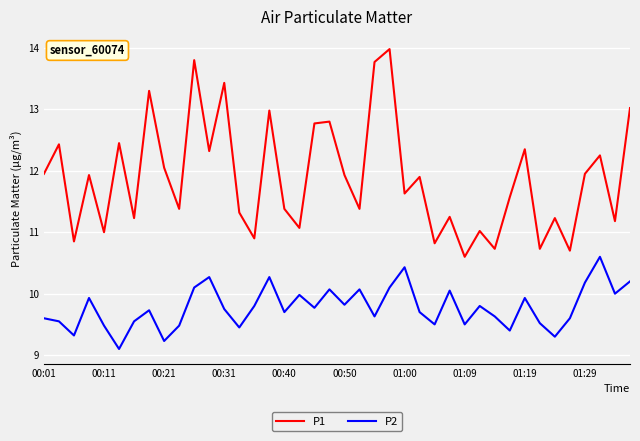

What is the highest value of the P2 series?

10.6